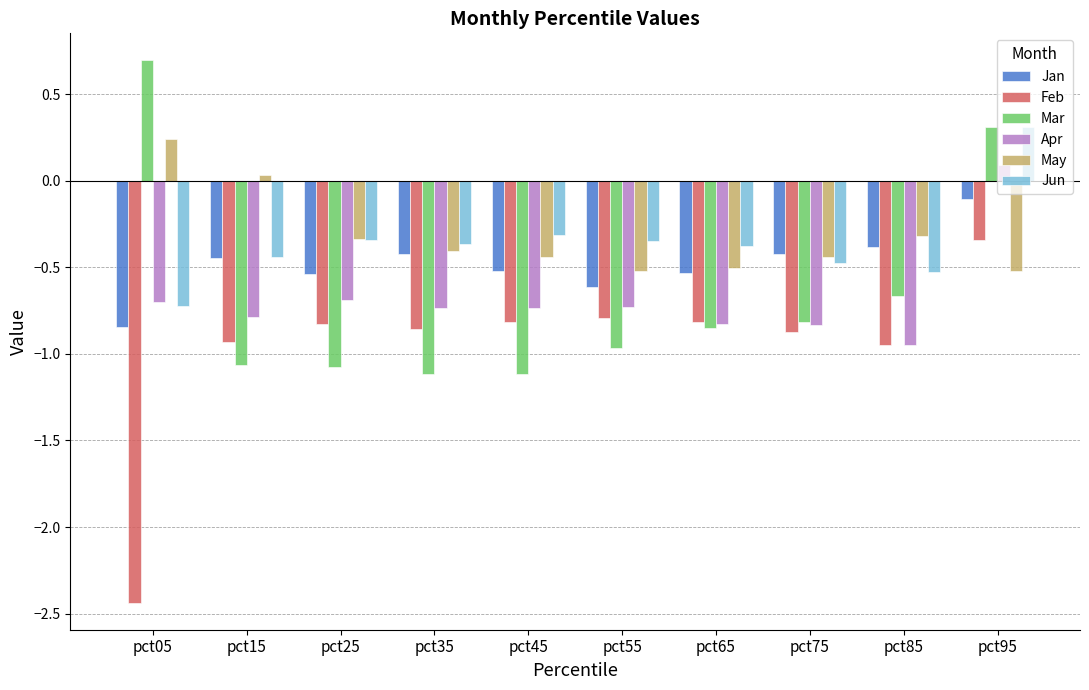

How many data points in Apr are above 0?

1